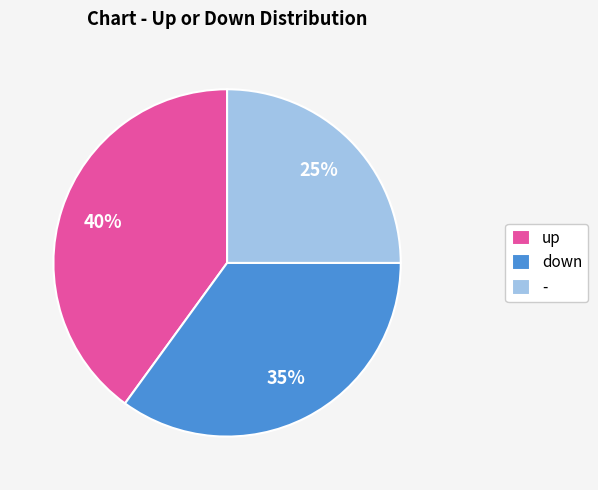

What is the largest slice in the pie chart?

up